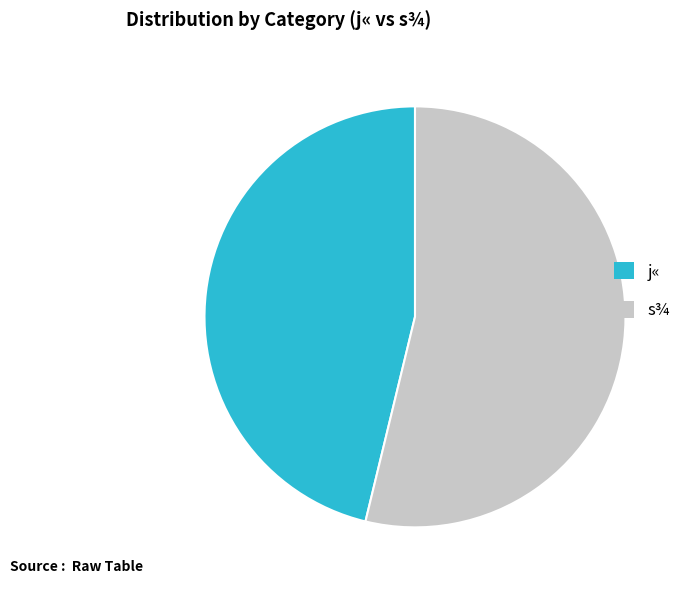

Combined, do j« and s¾ account for over 50%?

Yes